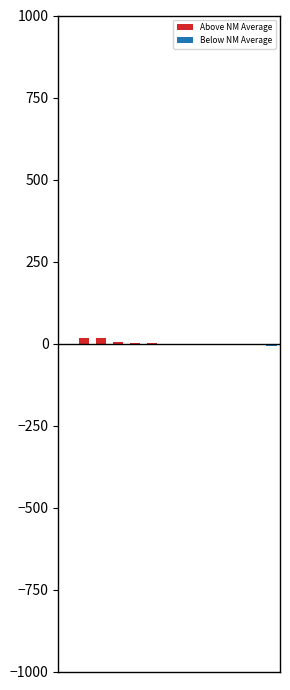

What is the sum of all values?

11.7